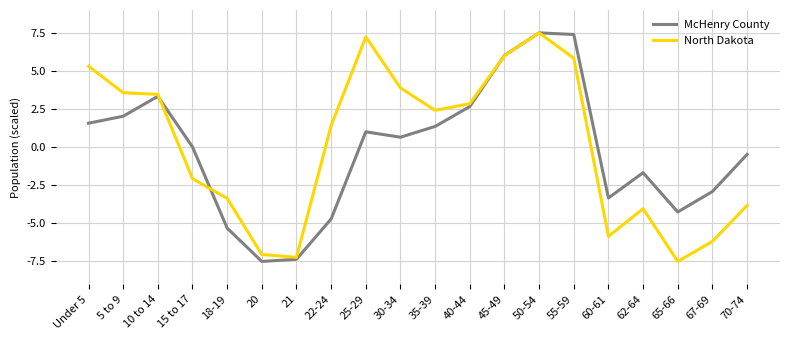

The North Dakota series shows 11.5 at 25-29. True or false?

False